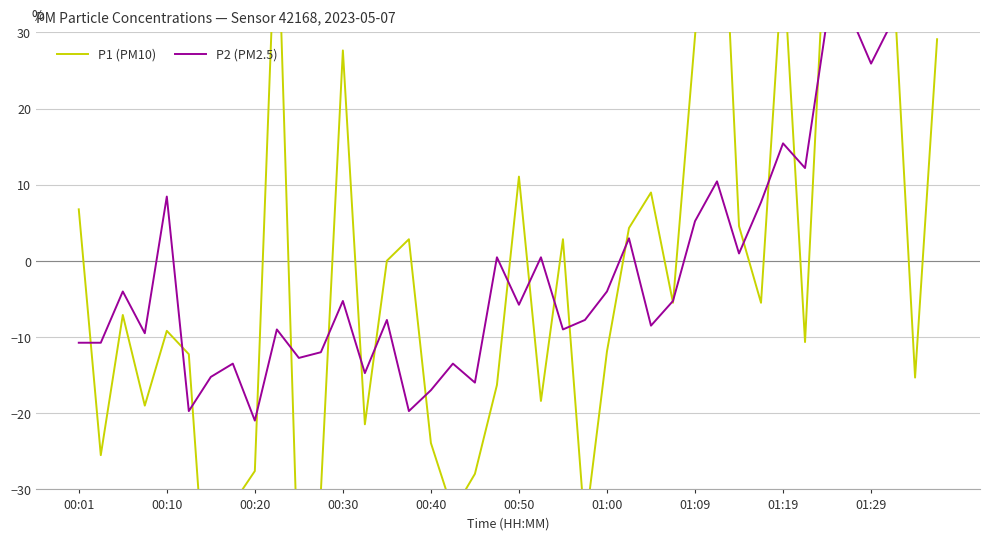

Which series changed the most between 10 and 22?

P1 (PM10)